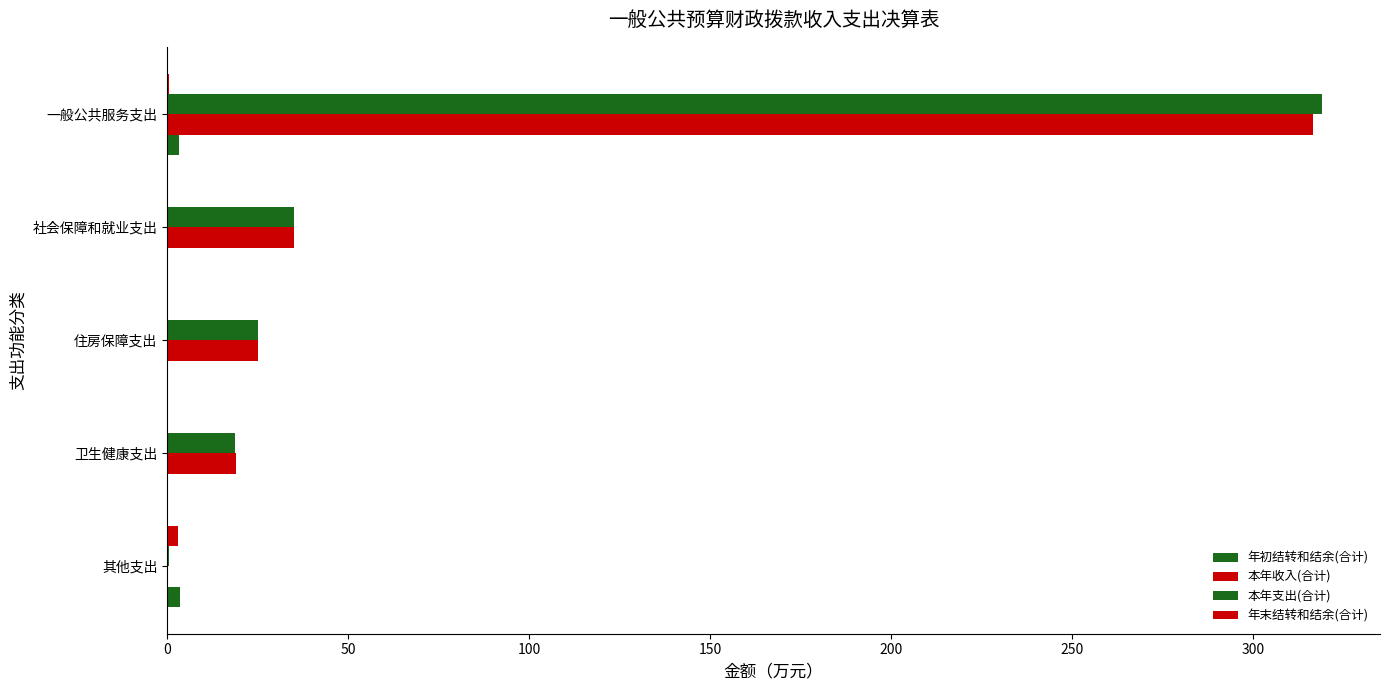

What is the difference between the second highest and minimum values in the 年末结转和结余(合计) series?

0.5